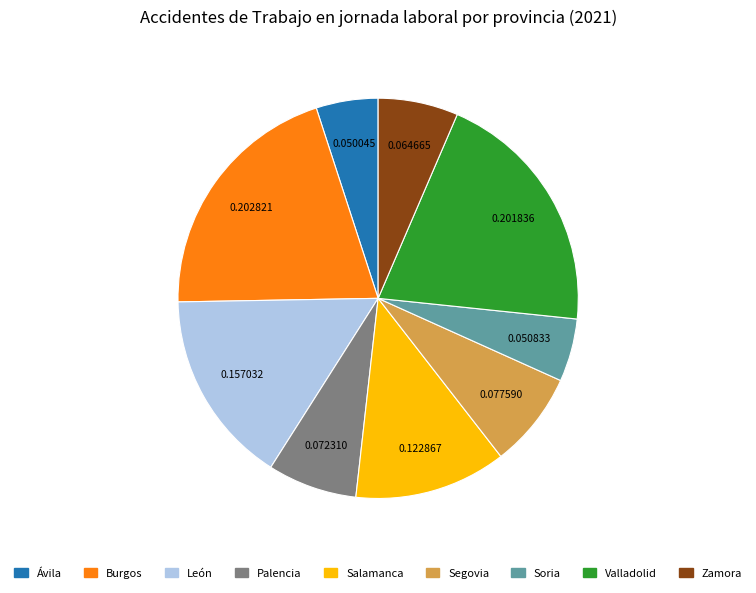

Is the sum of Soria and Palencia greater than half?

No